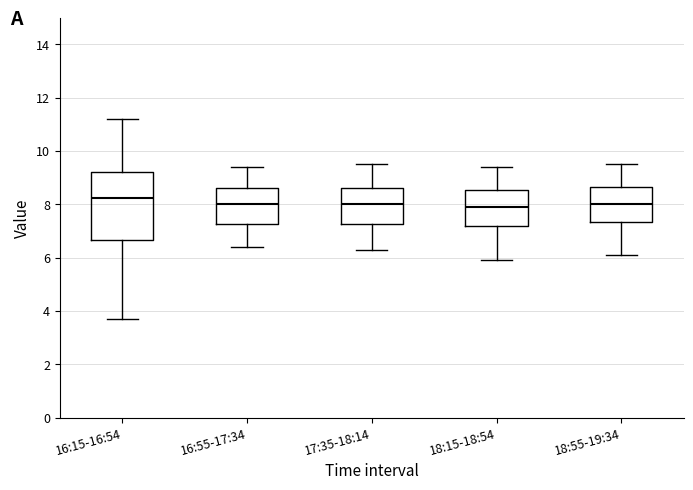

Reading left to right, read every box against the y-axis: the position of its median line, the range the box covers, and the ends of its whiskers. The values are not printed on the chart, so give them approximately, as read against the axis.

16:15-16:54: median 8.2, box 6.6 to 9.2, whiskers 3.8 to 11.2
16:55-17:34: median 8.0, box 7.2 to 8.6, whiskers 6.4 to 9.4
17:35-18:14: median 8.0, box 7.2 to 8.6, whiskers 6.4 to 9.6
18:15-18:54: median 8.0, box 7.2 to 8.6, whiskers 6.0 to 9.4
18:55-19:34: median 8.0, box 7.4 to 8.6, whiskers 6.2 to 9.6